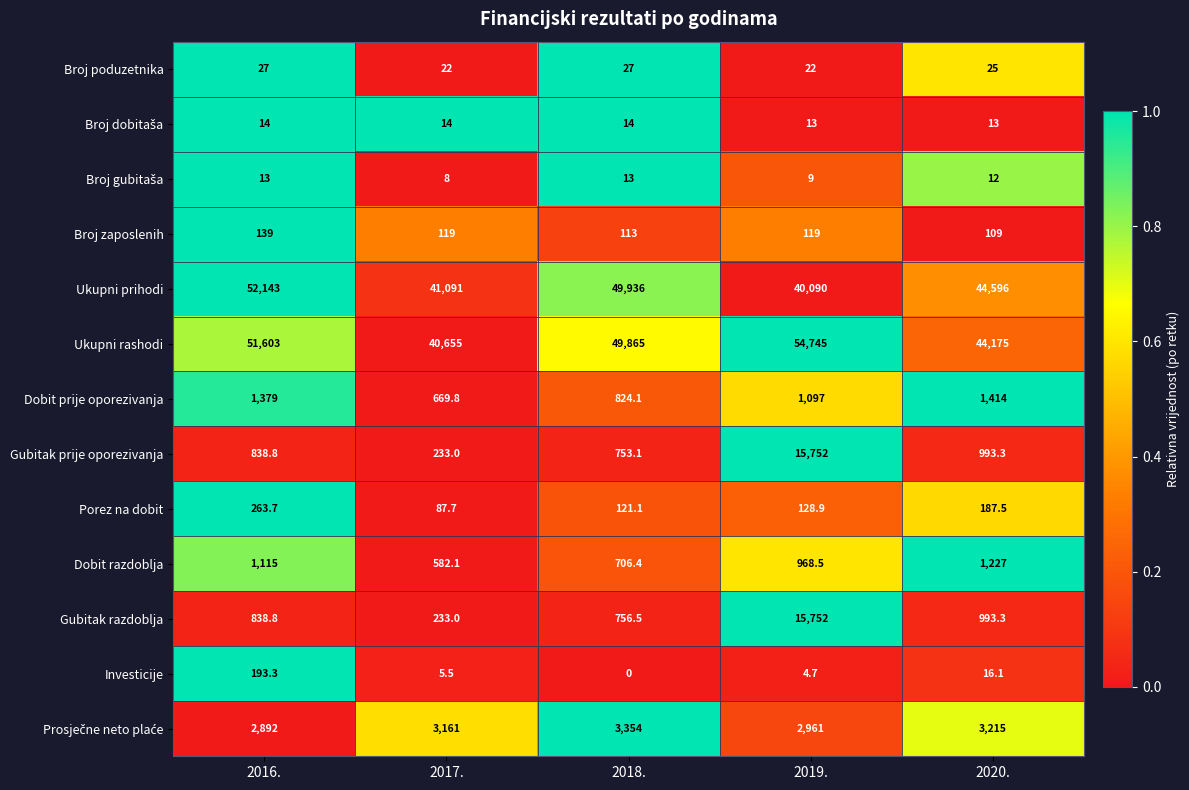

What is the difference between the highest and lowest values at 2020.?

44584.0